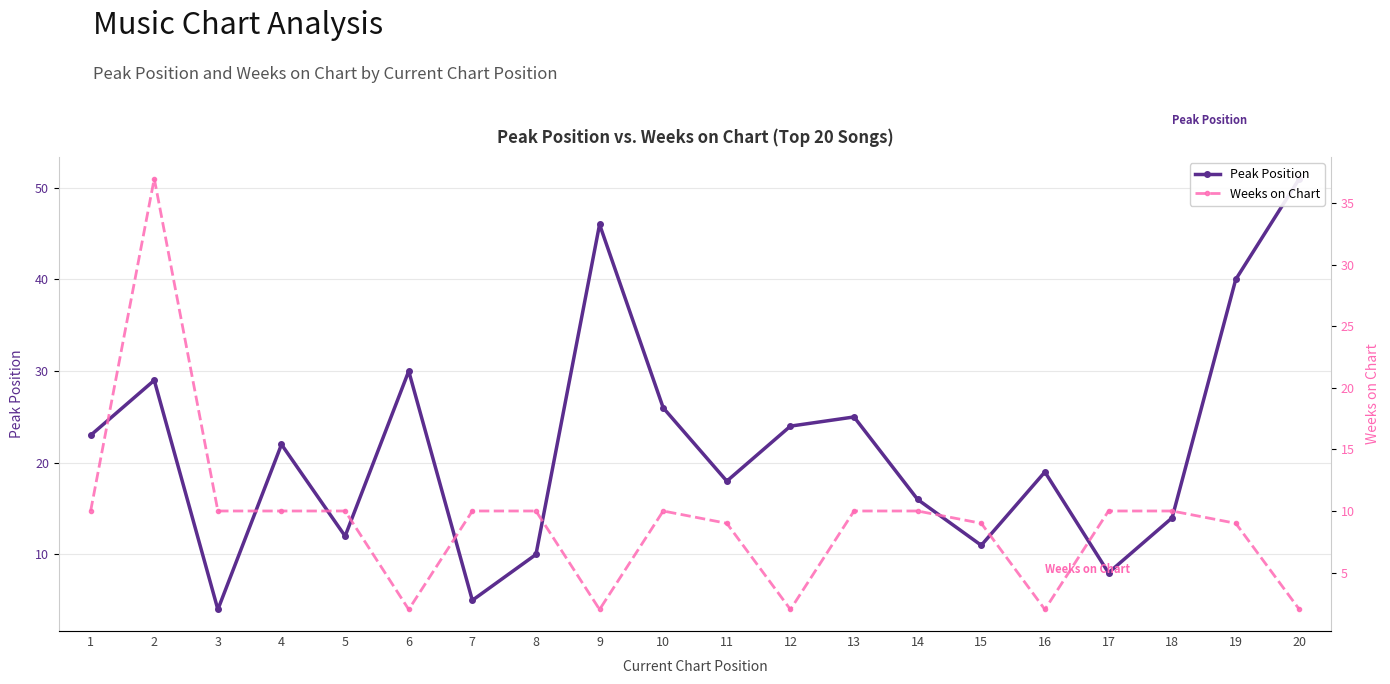

Is this an area chart (filled region under the line)?

No